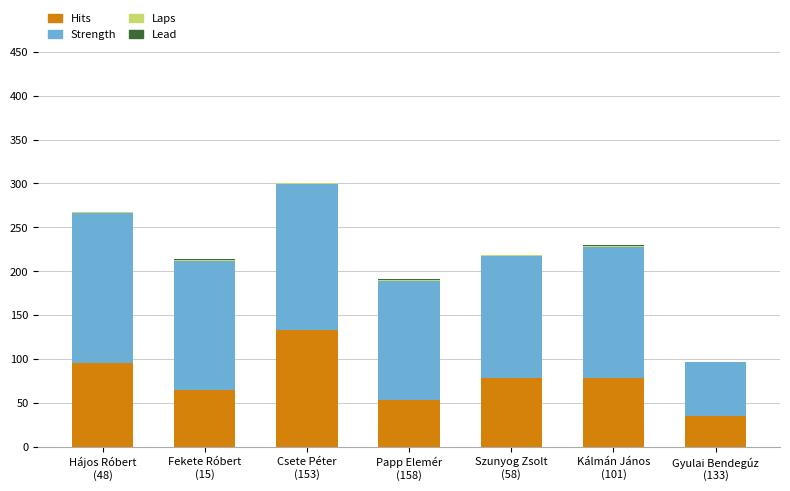

What is the maximum value for Hits?

133